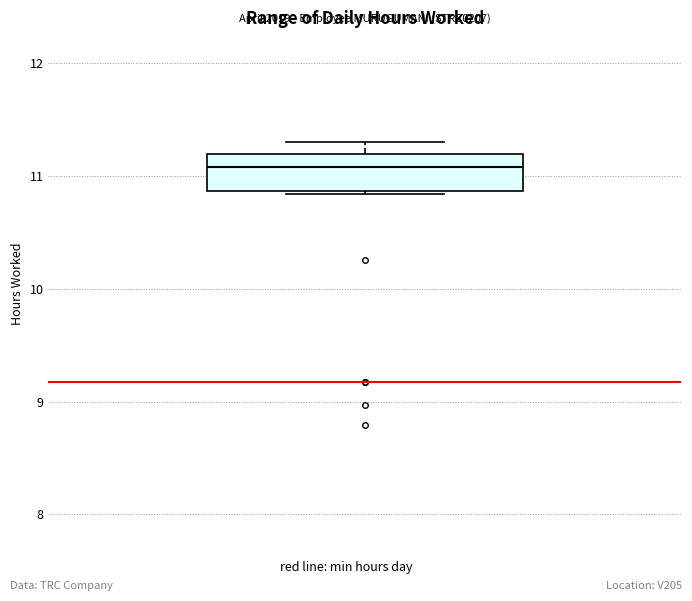

Where does the upper whisker of the box end on the y-axis? The values are not printed on the chart, so give them approximately, as read against the axis.

11.3